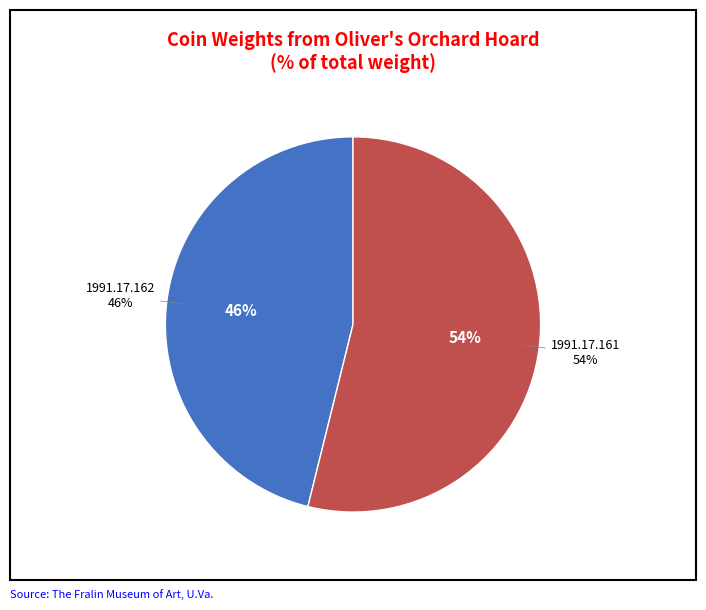

How many segments does this pie chart have?

2